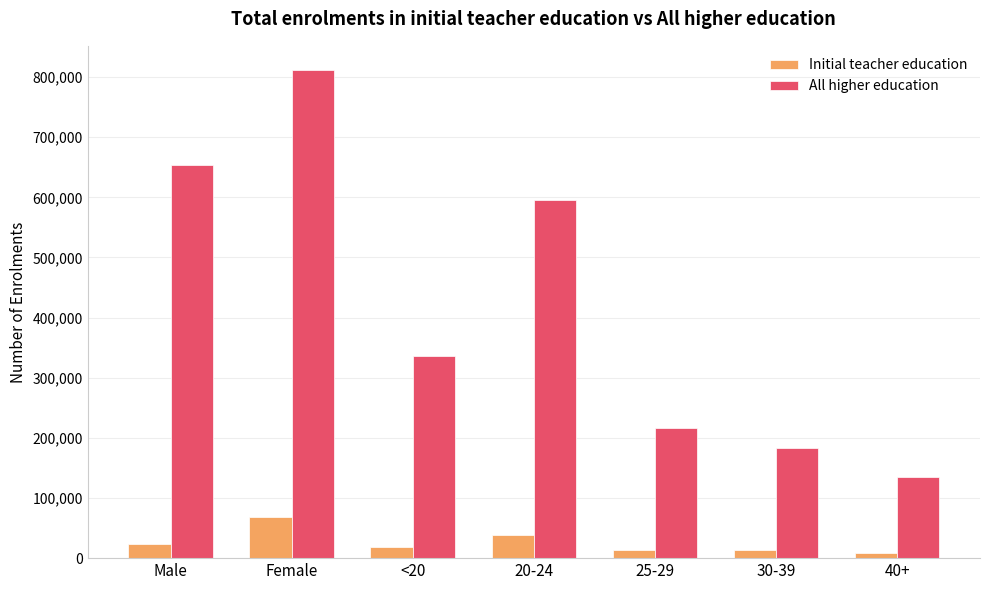

List the series in order of their peak value, highest first.

All higher education, Initial teacher education